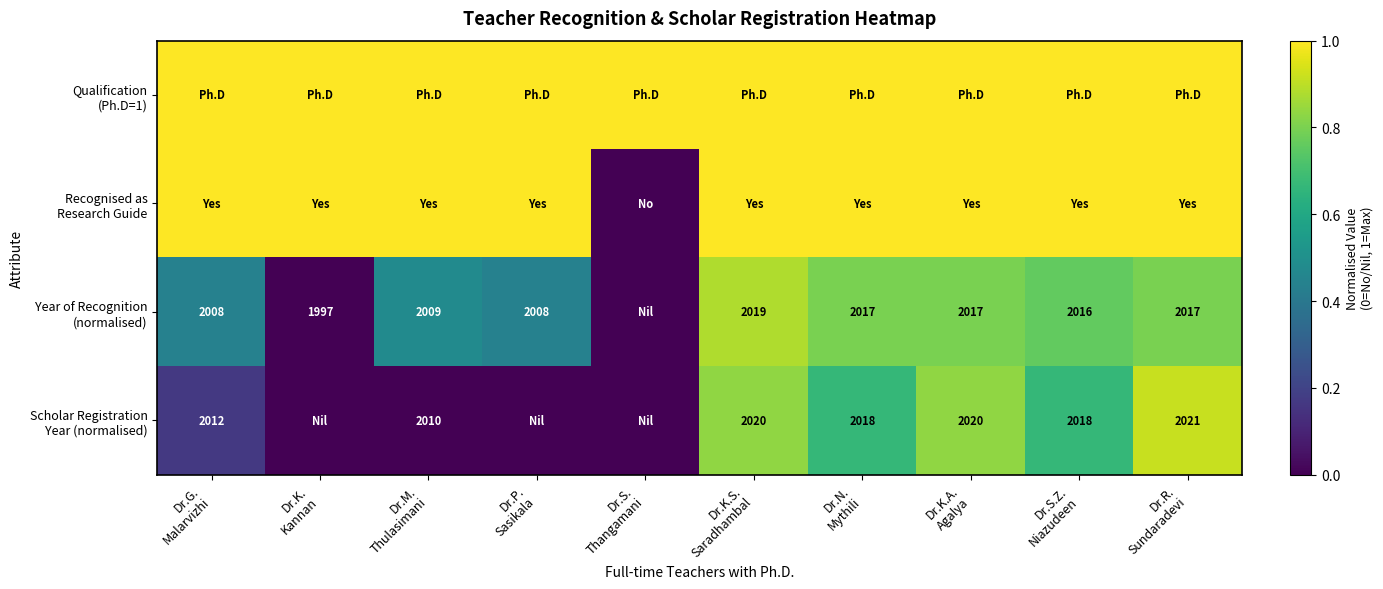

What is the average value of the Year of Recognition (normalised) series?

0.5